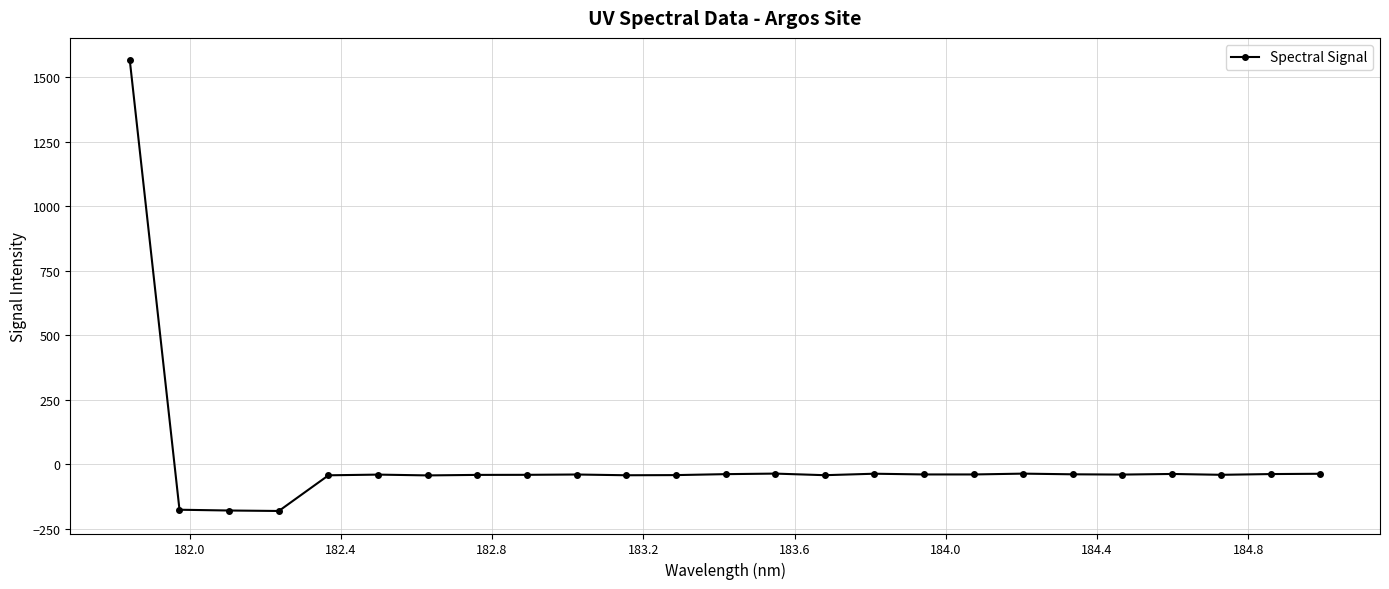

What is the difference between the maximum and minimum values?

1746.7